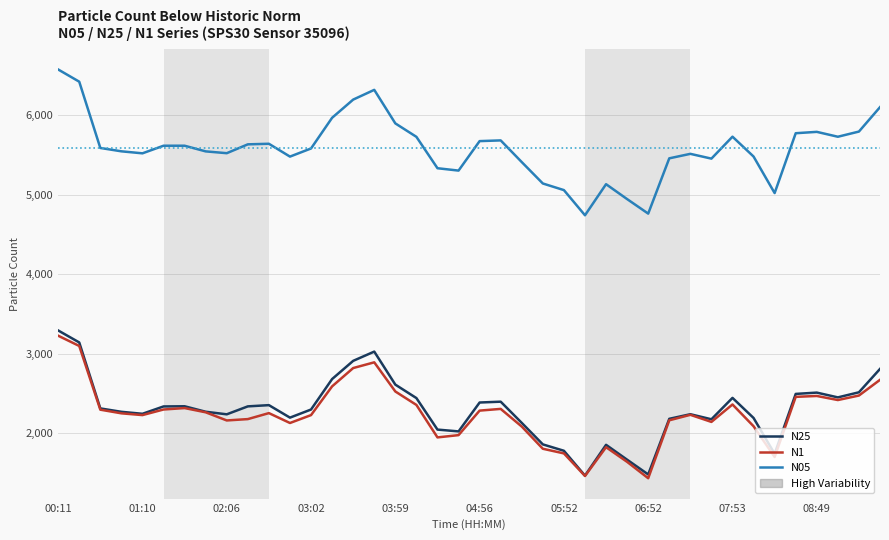

What is the difference between the maximum and minimum values in the N1 series?

1793.6